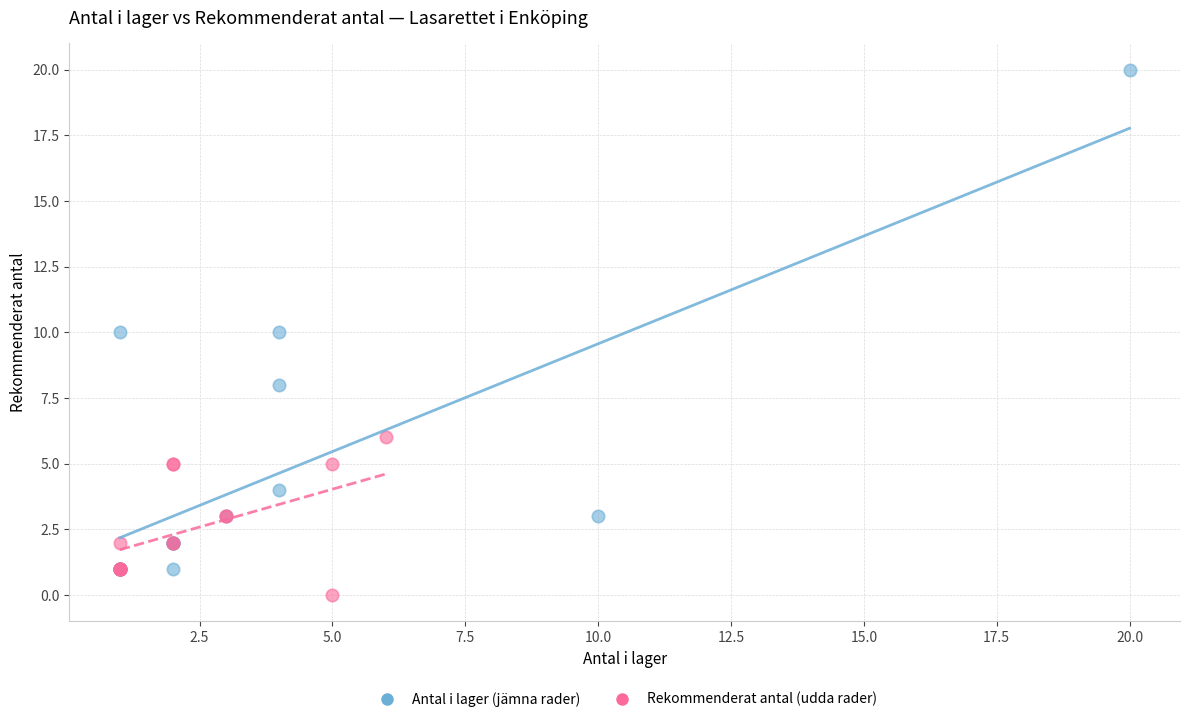

Which series has the widest spread of Y values?

Antal i lager (jämna rader)